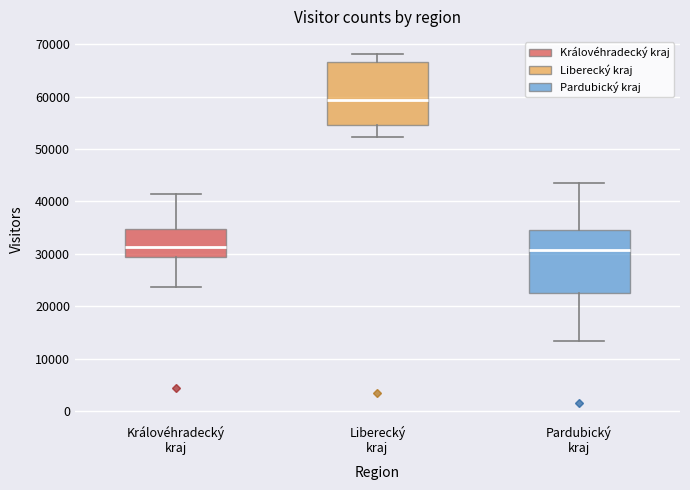

Where does the lower whisker of the box for Královéhradecký kraj end on the y-axis? The values are not printed on the chart, so give them approximately, as read against the axis.

24000